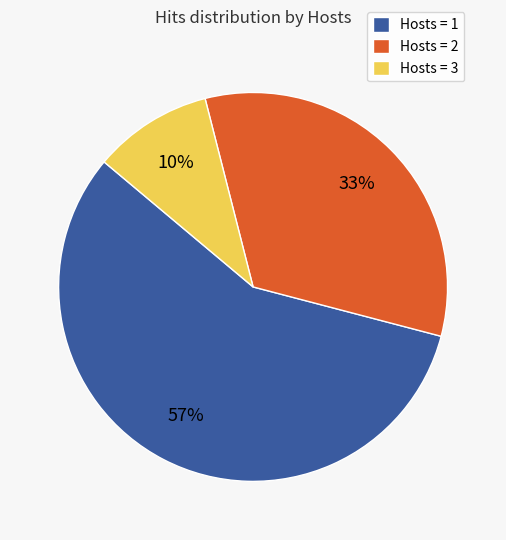

The Hosts = 1 slice represents 57% of the pie. True or false?

True